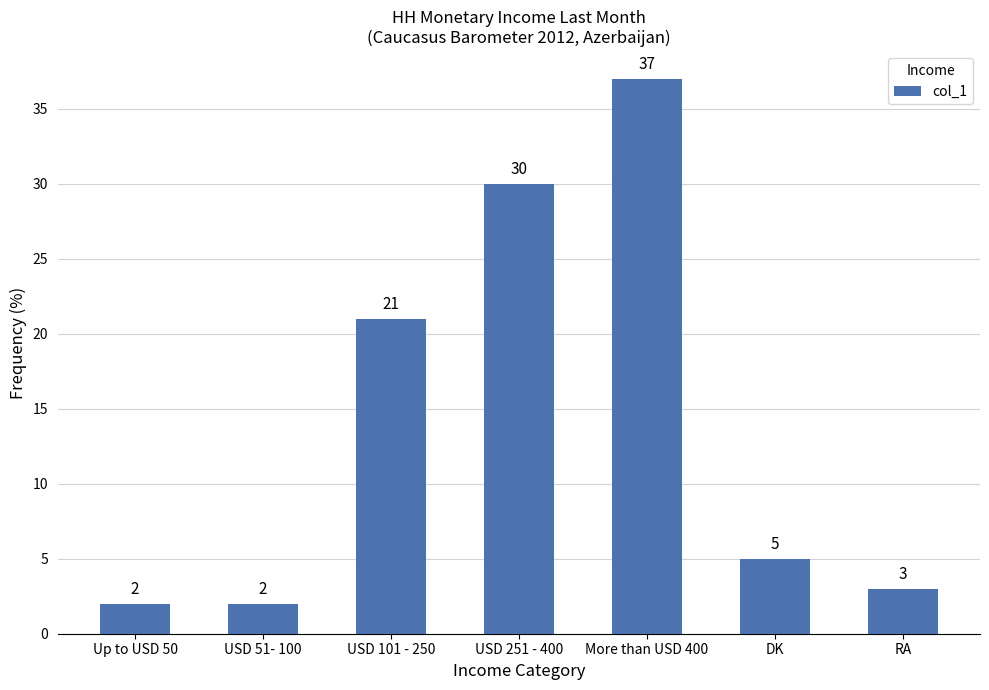

The value at USD 251 - 400 is 15. True or false?

False